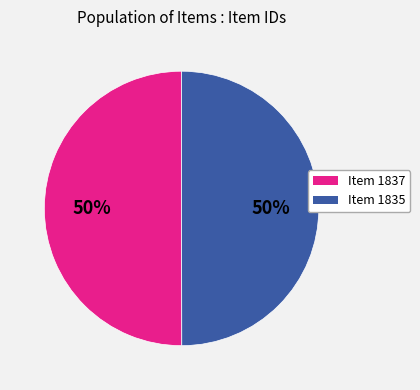

Count the number of slices in the pie.

2